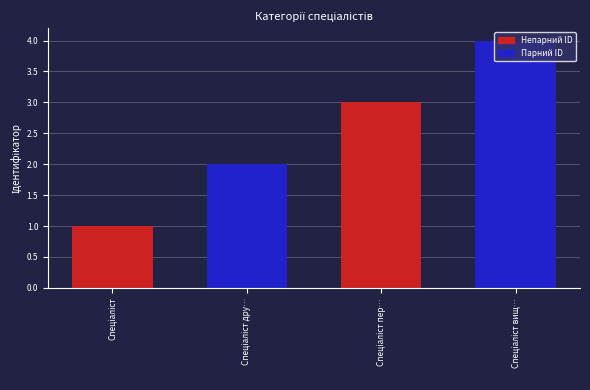

What is the difference between the maximum and minimum values?

3